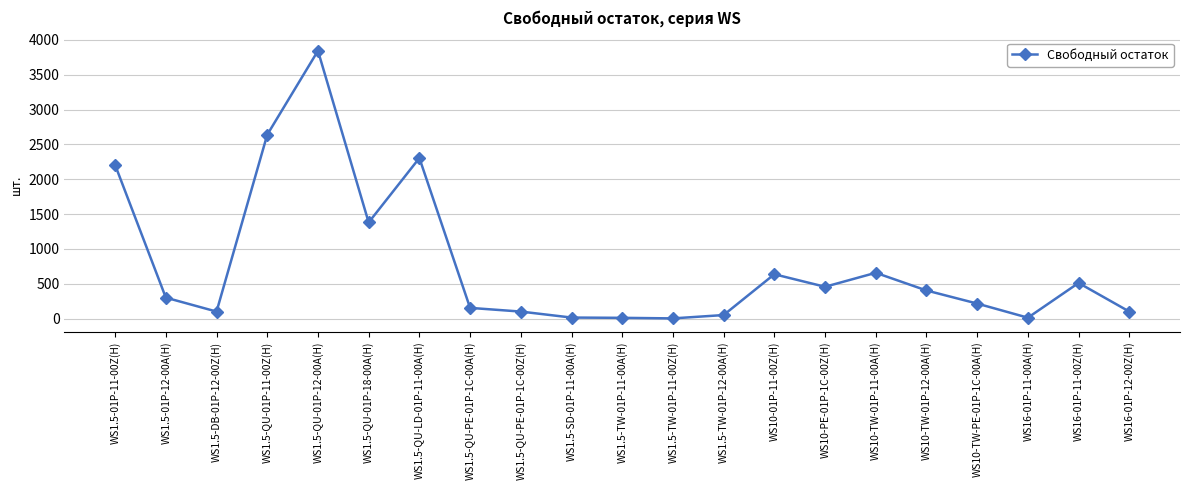

What is the label of the 4th point from the right?

WS10-TW-PE-01P-1C-00A(H)